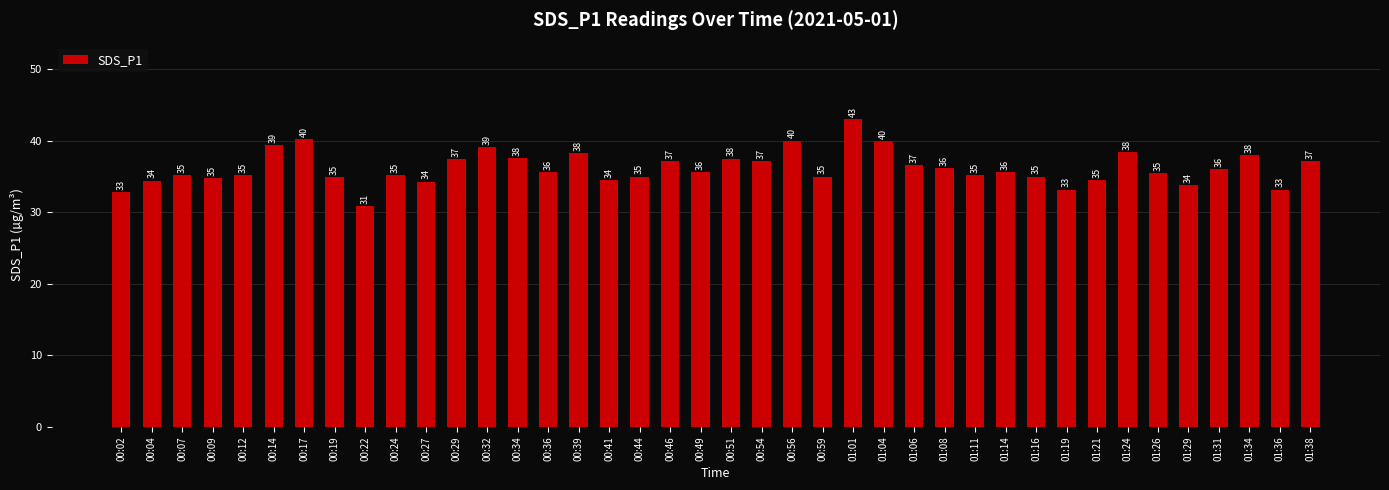

What is the difference between the values at 00:17 and 00:14?

0.9